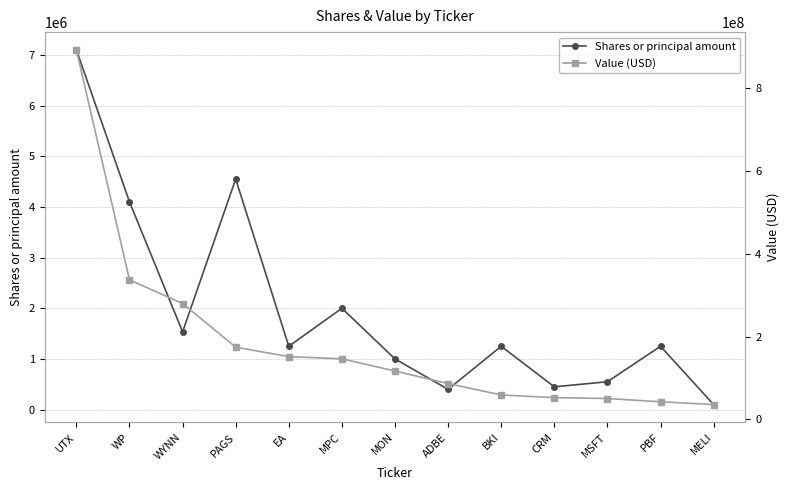

What is the sum of the Shares or principal amount values at MSFT and WYNN?

2085000